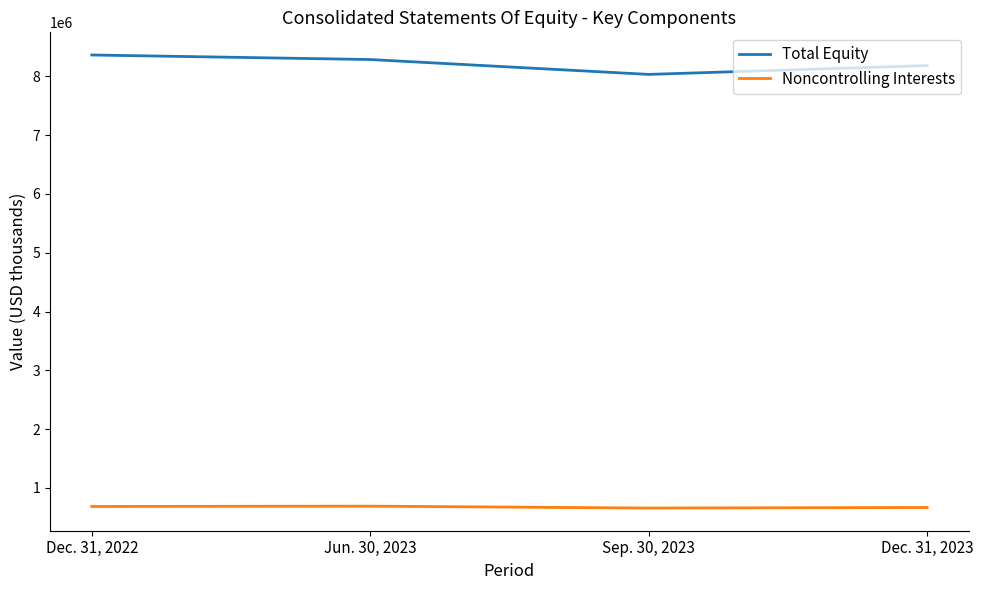

What is the difference between the Noncontrolling Interests values at Sep. 30, 2023 and Dec. 31, 2022?

26996